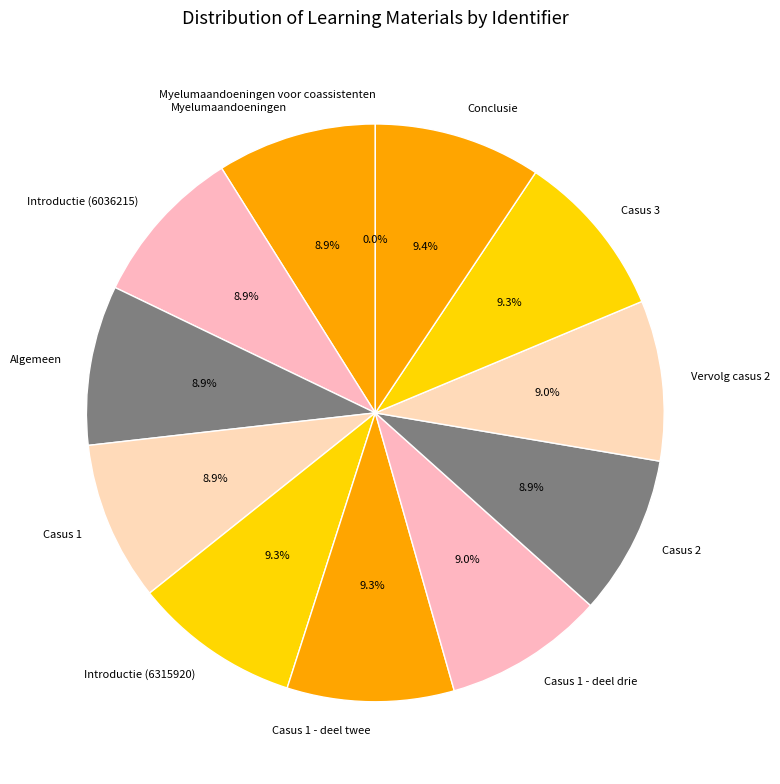

What is the largest slice in the pie chart?

Conclusie